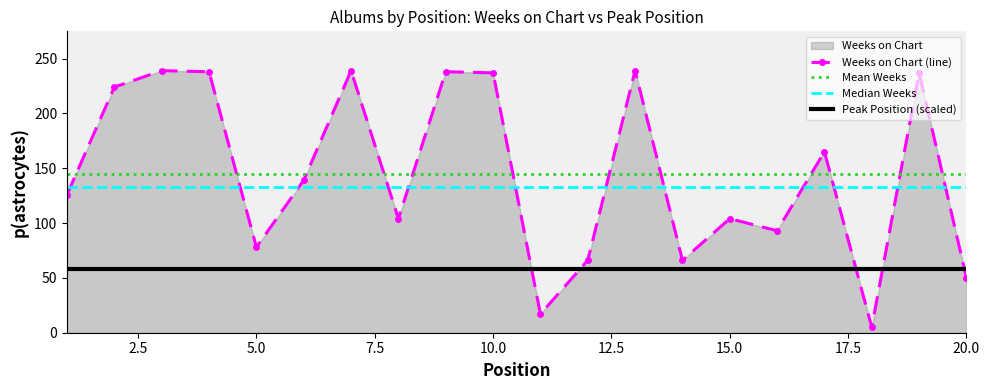

What is the greatest value displayed?

239